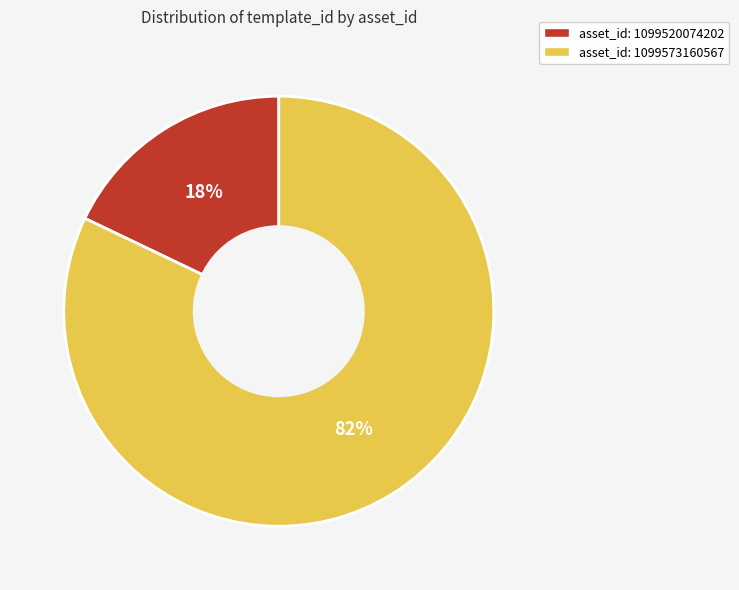

Is there any slice that represents more than half of the pie?

Yes